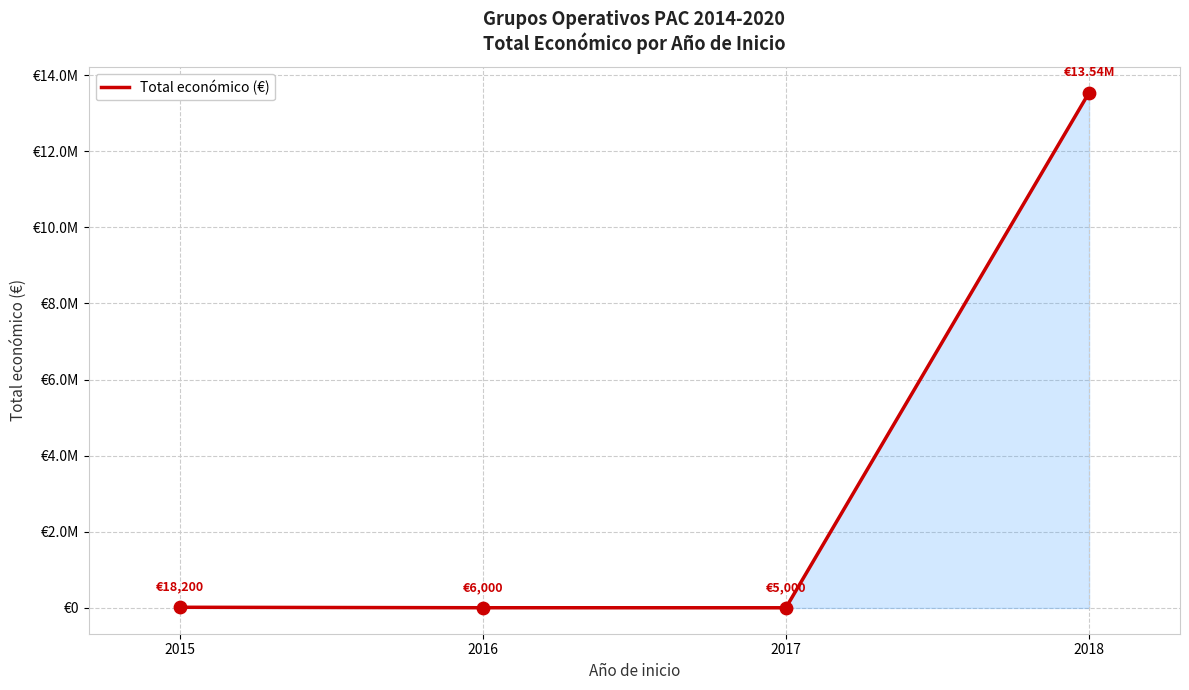

What is the ratio of the value at 2018 to the value at 2017?

2707.8